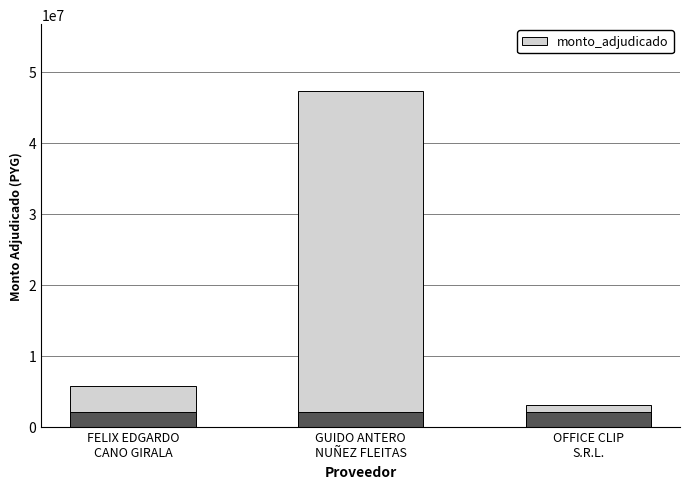

What is the change in value from FELIX EDGARDO
CANO GIRALA to GUIDO ANTERO
NUÑEZ FLEITAS?

+41484868